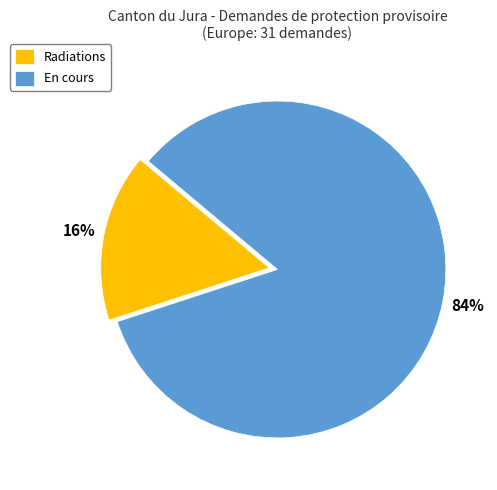

Rank the categories by value from lowest to highest.

Radiations, En cours